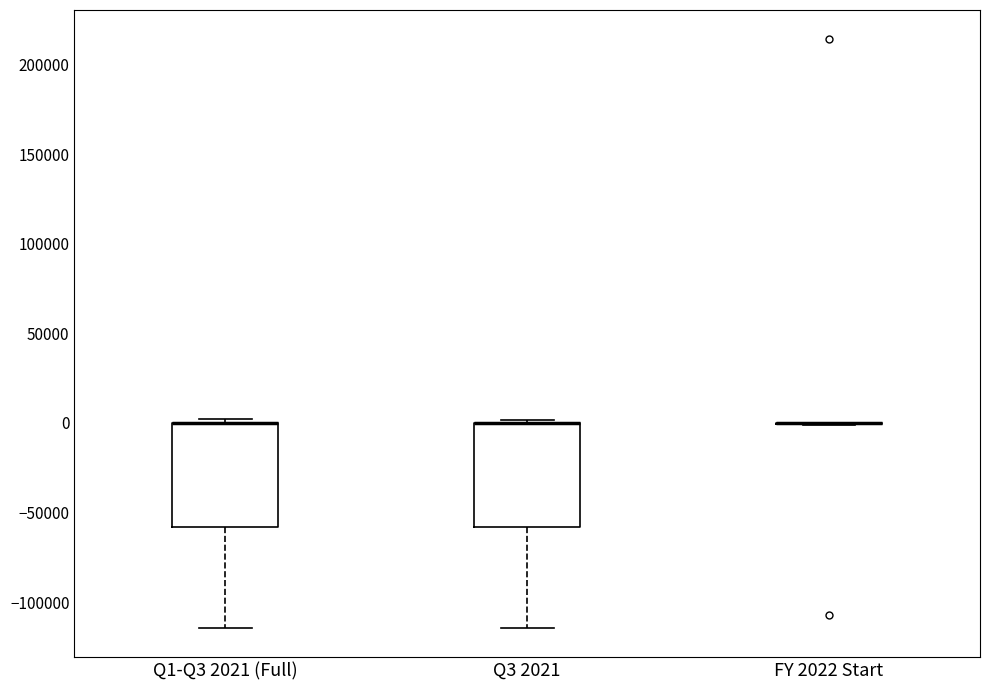

Where is the upper edge of the box for Q3 2021 on the y-axis? The values are not printed on the chart, so give them approximately, as read against the axis.

0